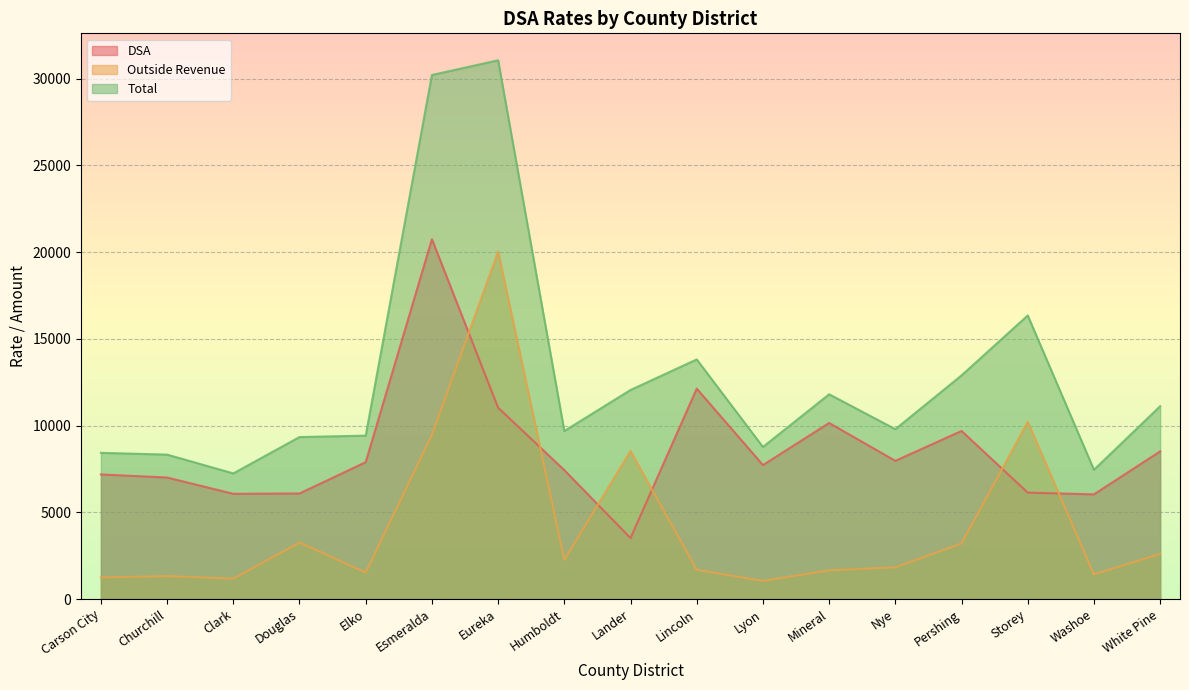

At which label is Total closest to 19155?

Storey